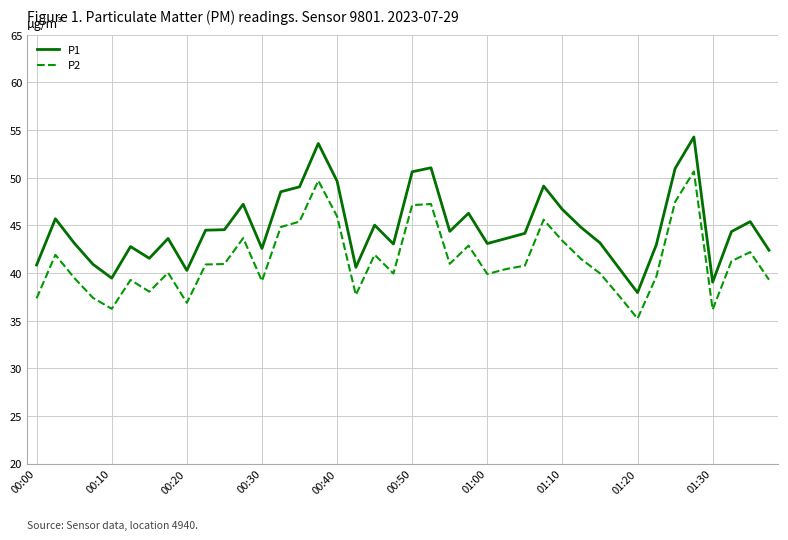

At how many categories does at least one series exceed 42?

31